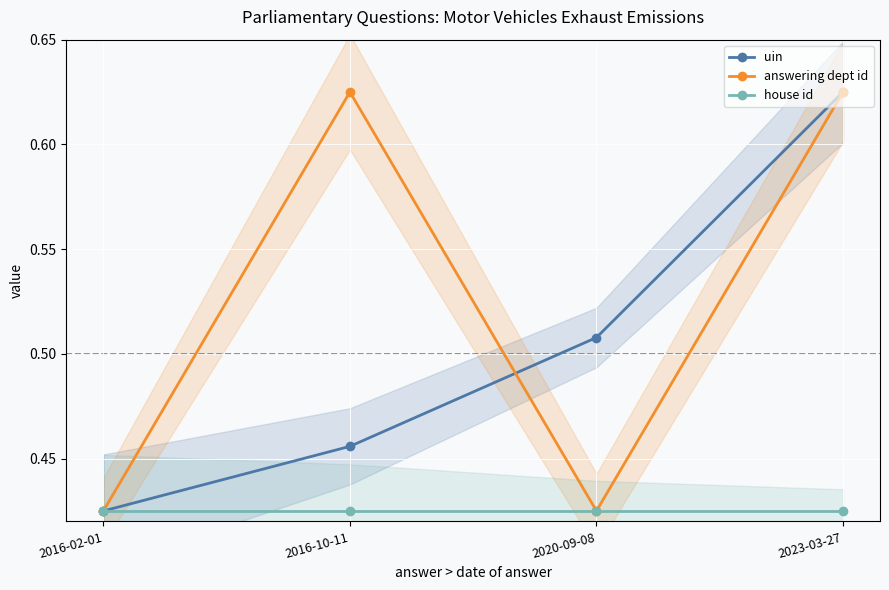

What is the average value of the house id series?

0.4